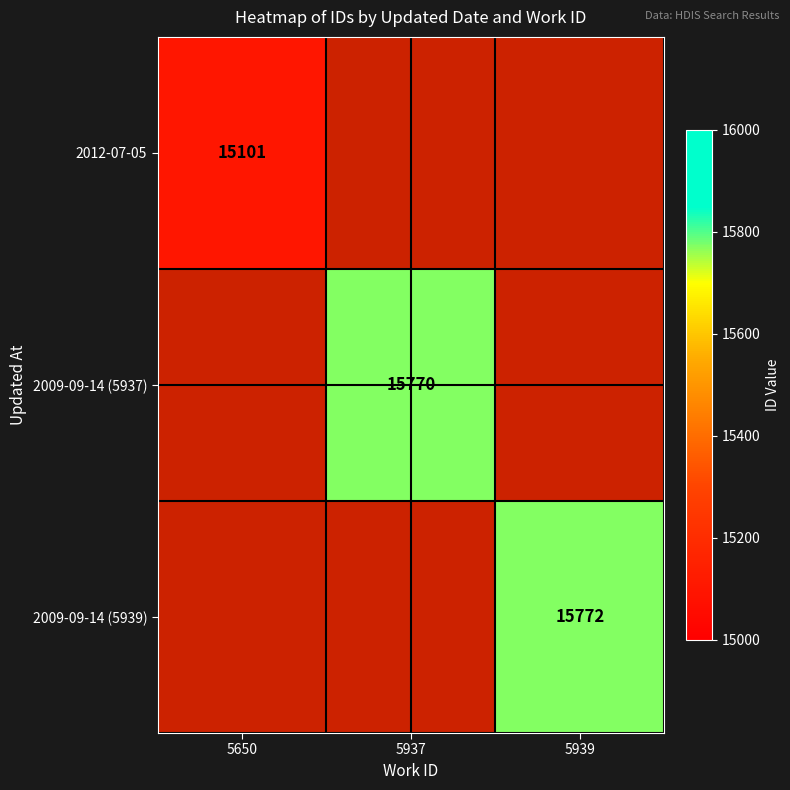

The value of 2012-07-05 at 5650 is 15101. True or false?

True